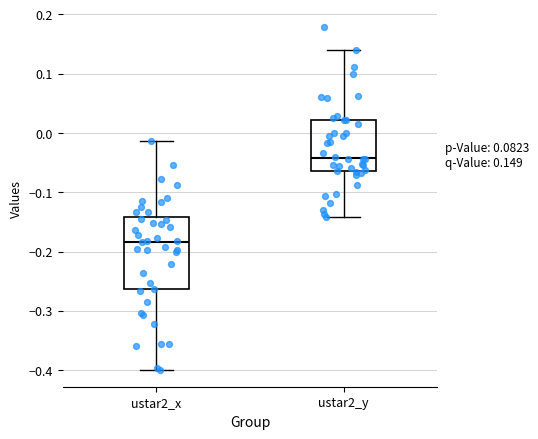

Which box's median line is the lowest?

ustar2_x